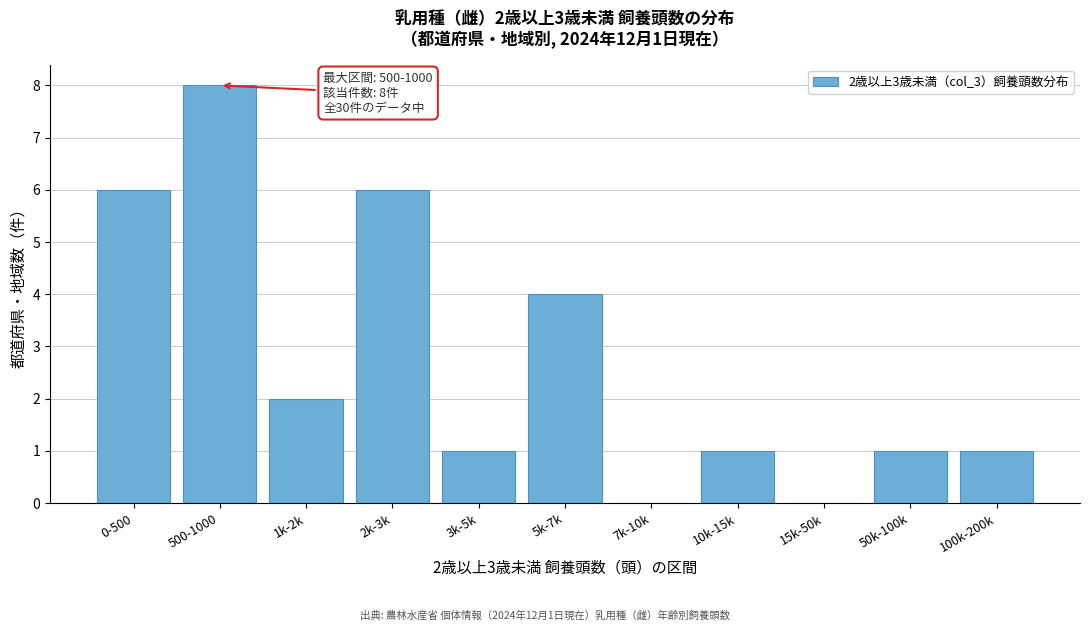

Reading left to right, transcribe all the data shown in this chart.

0-500=6	500-1000=8	1k-2k=2	2k-3k=6	3k-5k=1	5k-7k=4	7k-10k=0	10k-15k=1	15k-50k=0	50k-100k=1	100k-200k=1